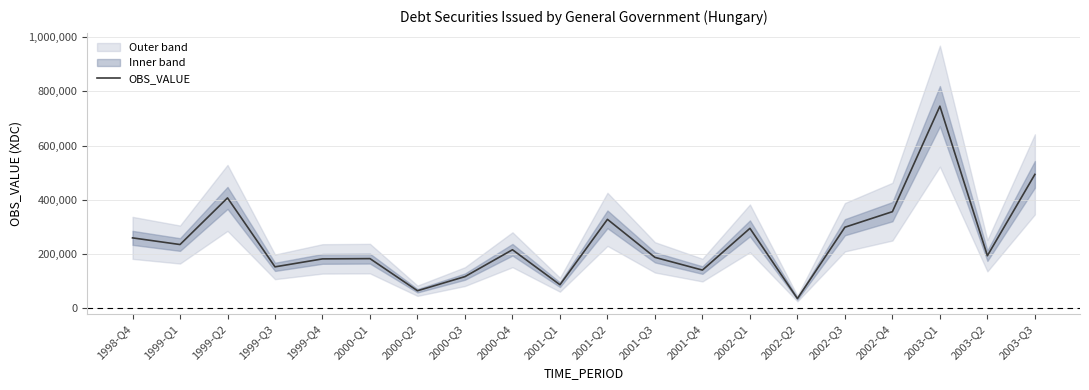

Where is the data nearest to the value 390073?

1999-Q2